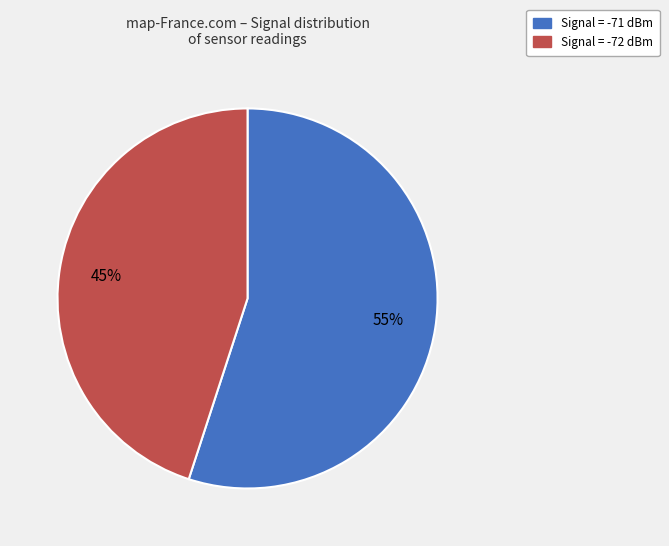

How many segments does this pie chart have?

2